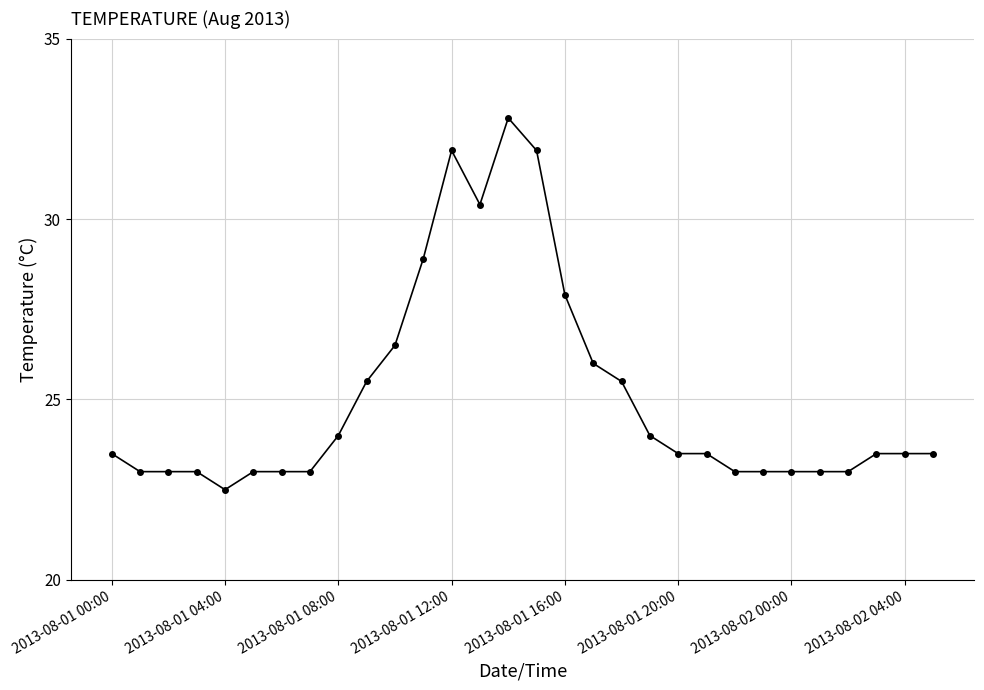

What is the value of the 23rd point from the left?

23.0